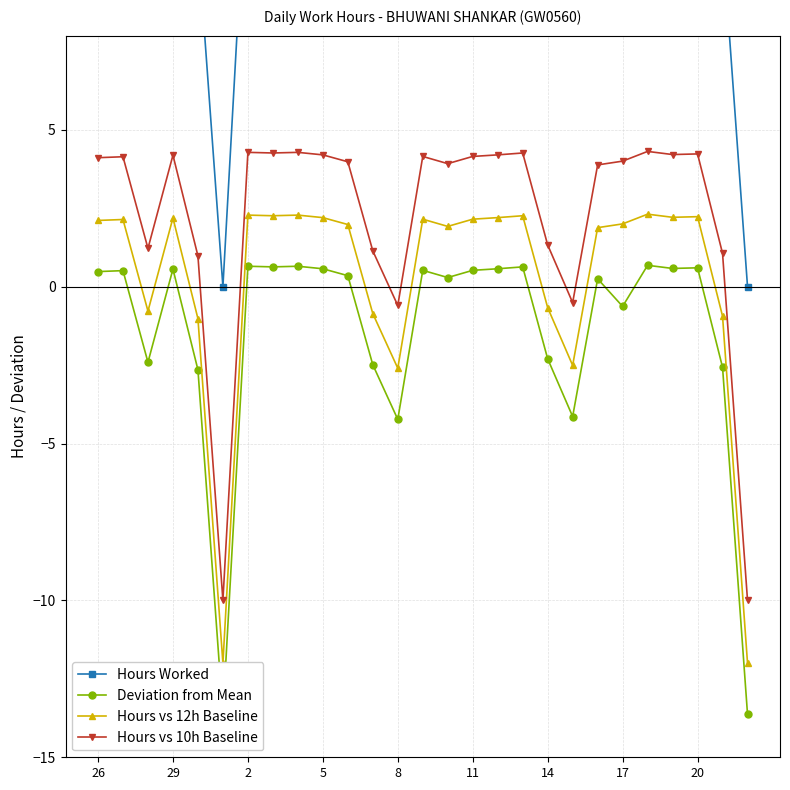

The value of Hours vs 10h Baseline at 26 is 4.1. True or false?

True